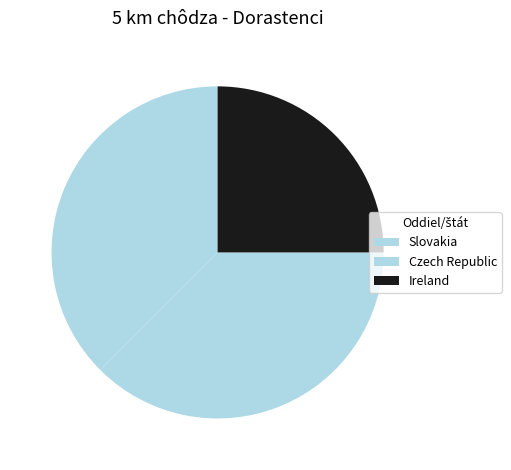

Does any single category account for the majority?

No